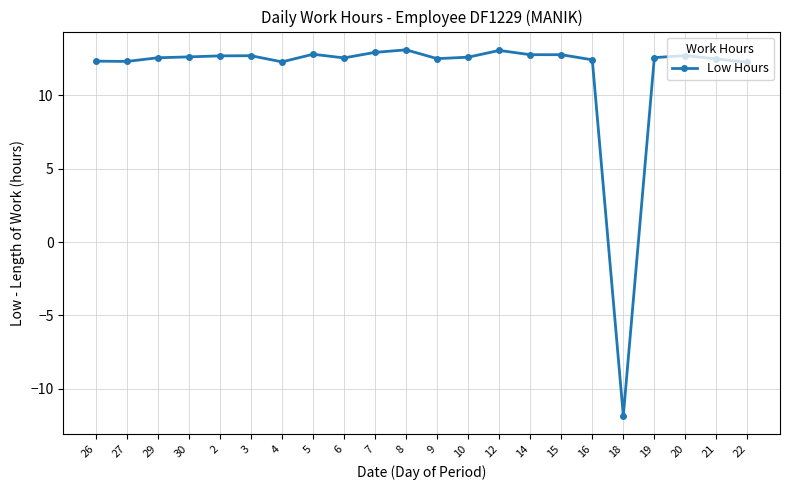

How many values are above zero?

21